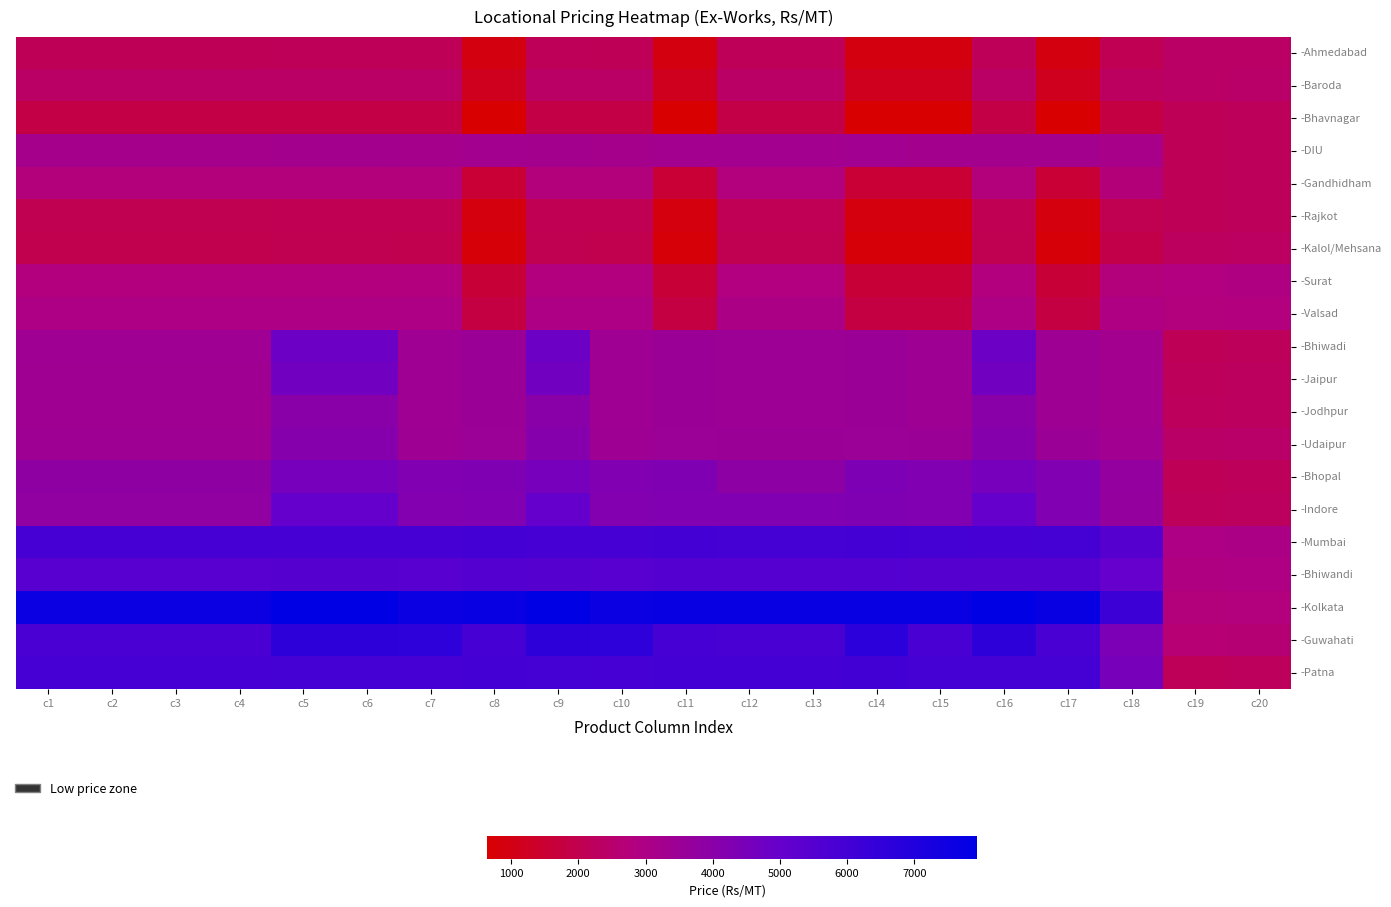

Rank the series by their maximum value, from lowest to highest.

-Bhavnagar, -Rajkot, -Kalol/Mehsana, -Ahmedabad, -Baroda, -Gandhidham, -Surat, -Valsad, -DIU, -Jodhpur, -Udaipur, -Bhopal, -Jaipur, -Bhiwadi, -Indore, -Bhiwandi, -Mumbai, -Patna, -Guwahati, -Kolkata